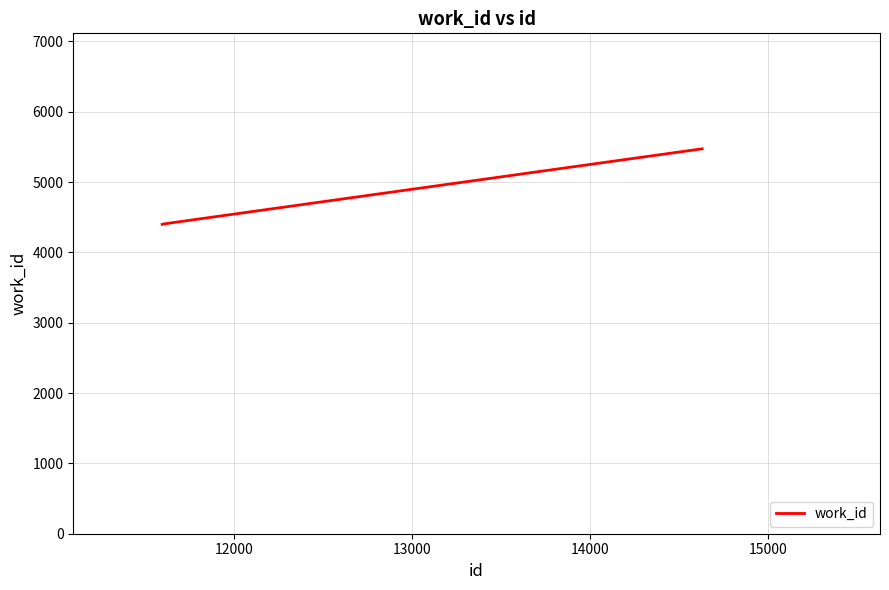

How many values are below 4407?

2